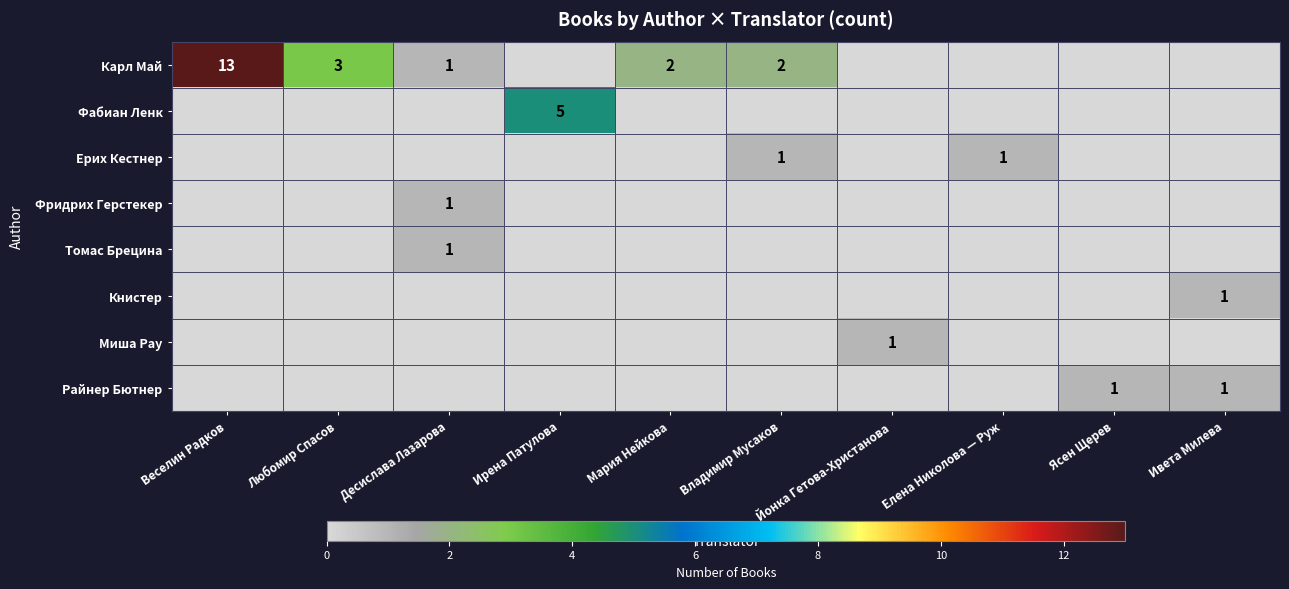

True or false: Ерих Кестнер has a value of 1 at Елена Николова — Руж.

True